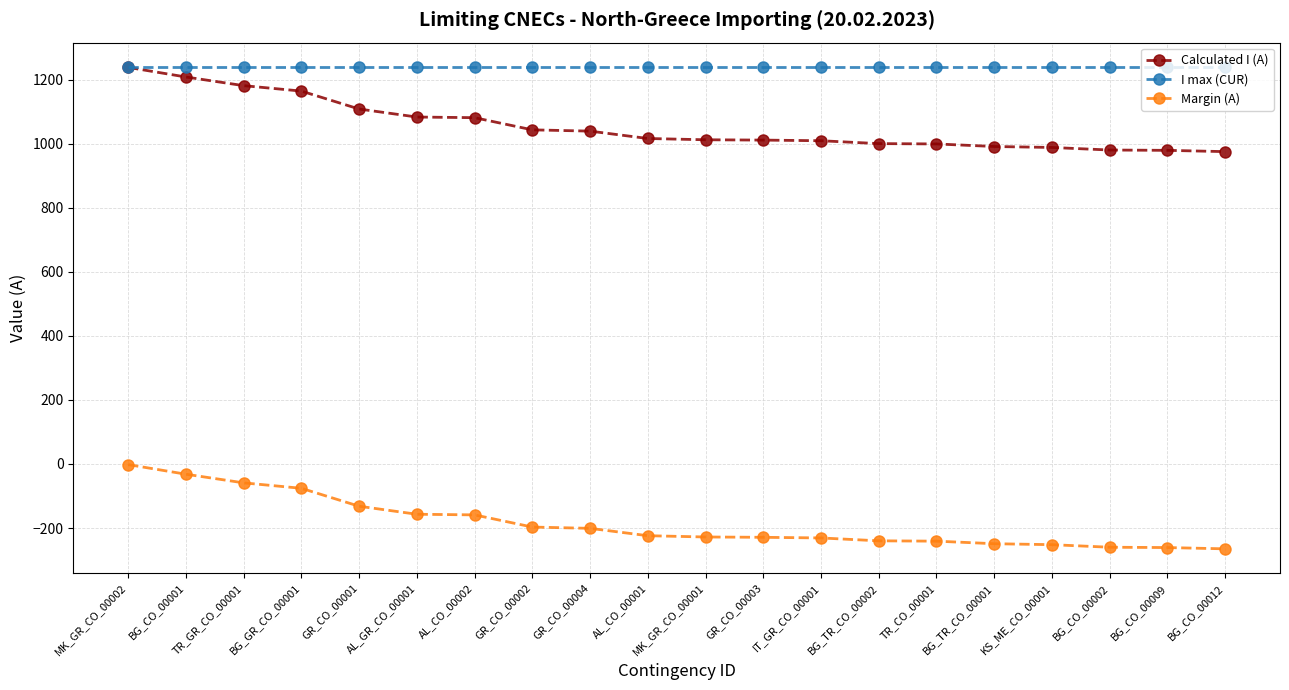

What is the label of the 20th point from the right?

MK_GR_CO_00002